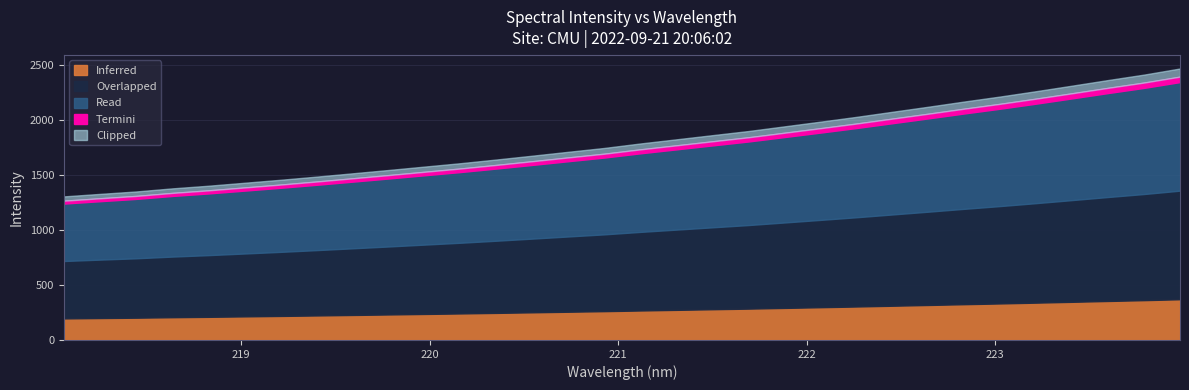

Where is the data nearest to the value 1890?

221.6902